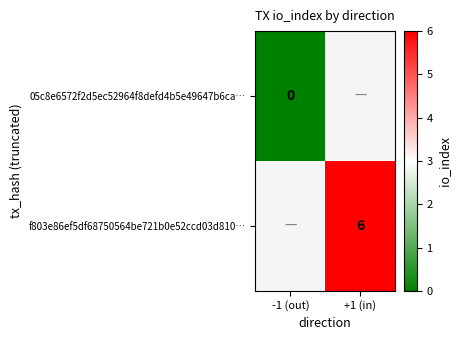

The f803e86ef5df68750564be721b0e52ccd03d810… series shows 6 at +1 (in). True or false?

True